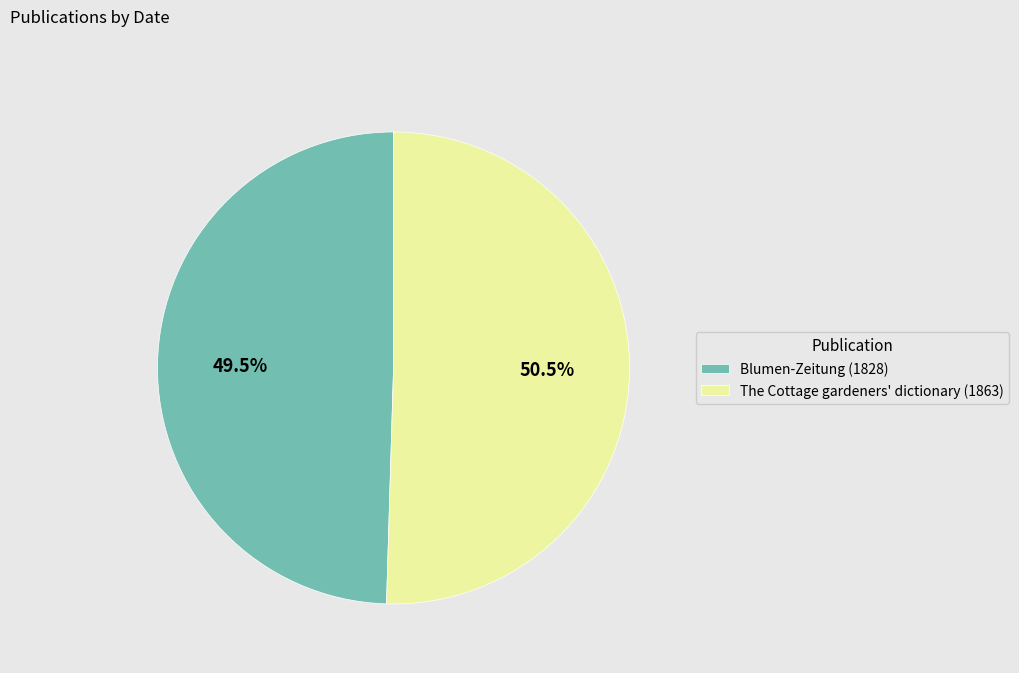

Rank the categories by value from lowest to highest.

Blumen-Zeitung (1828), The Cottage gardeners' dictionary (1863)